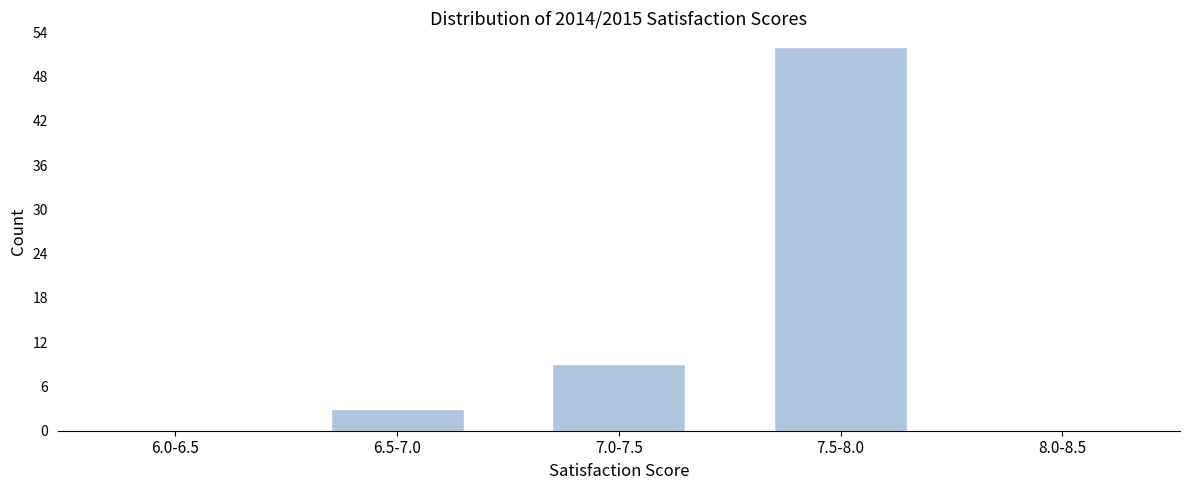

Reading right to left, extract all data points from this chart.

8.0-8.5=0	7.5-8.0=52	7.0-7.5=9	6.5-7.0=3	6.0-6.5=0